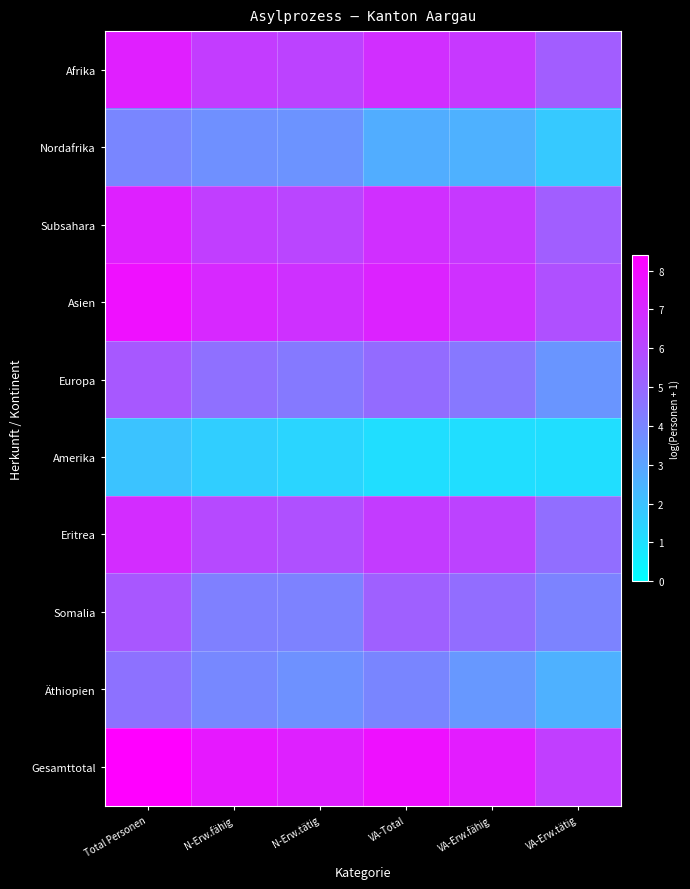

What is the total value across all series at VA-Erw.tätig?

40.6